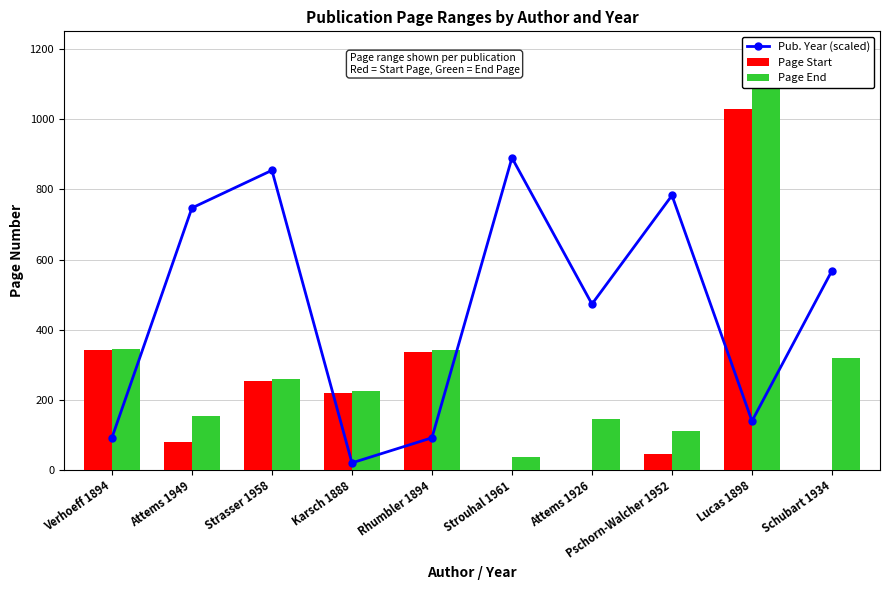

What is the greatest value displayed?

1088.0